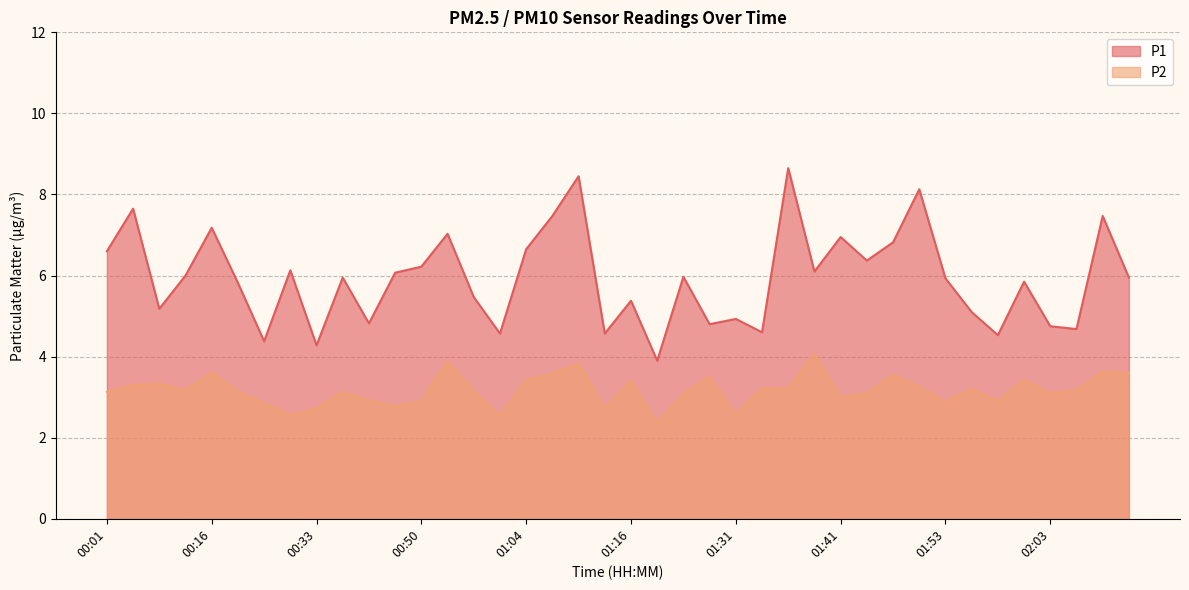

What is the average value of the P2 series?

3.2